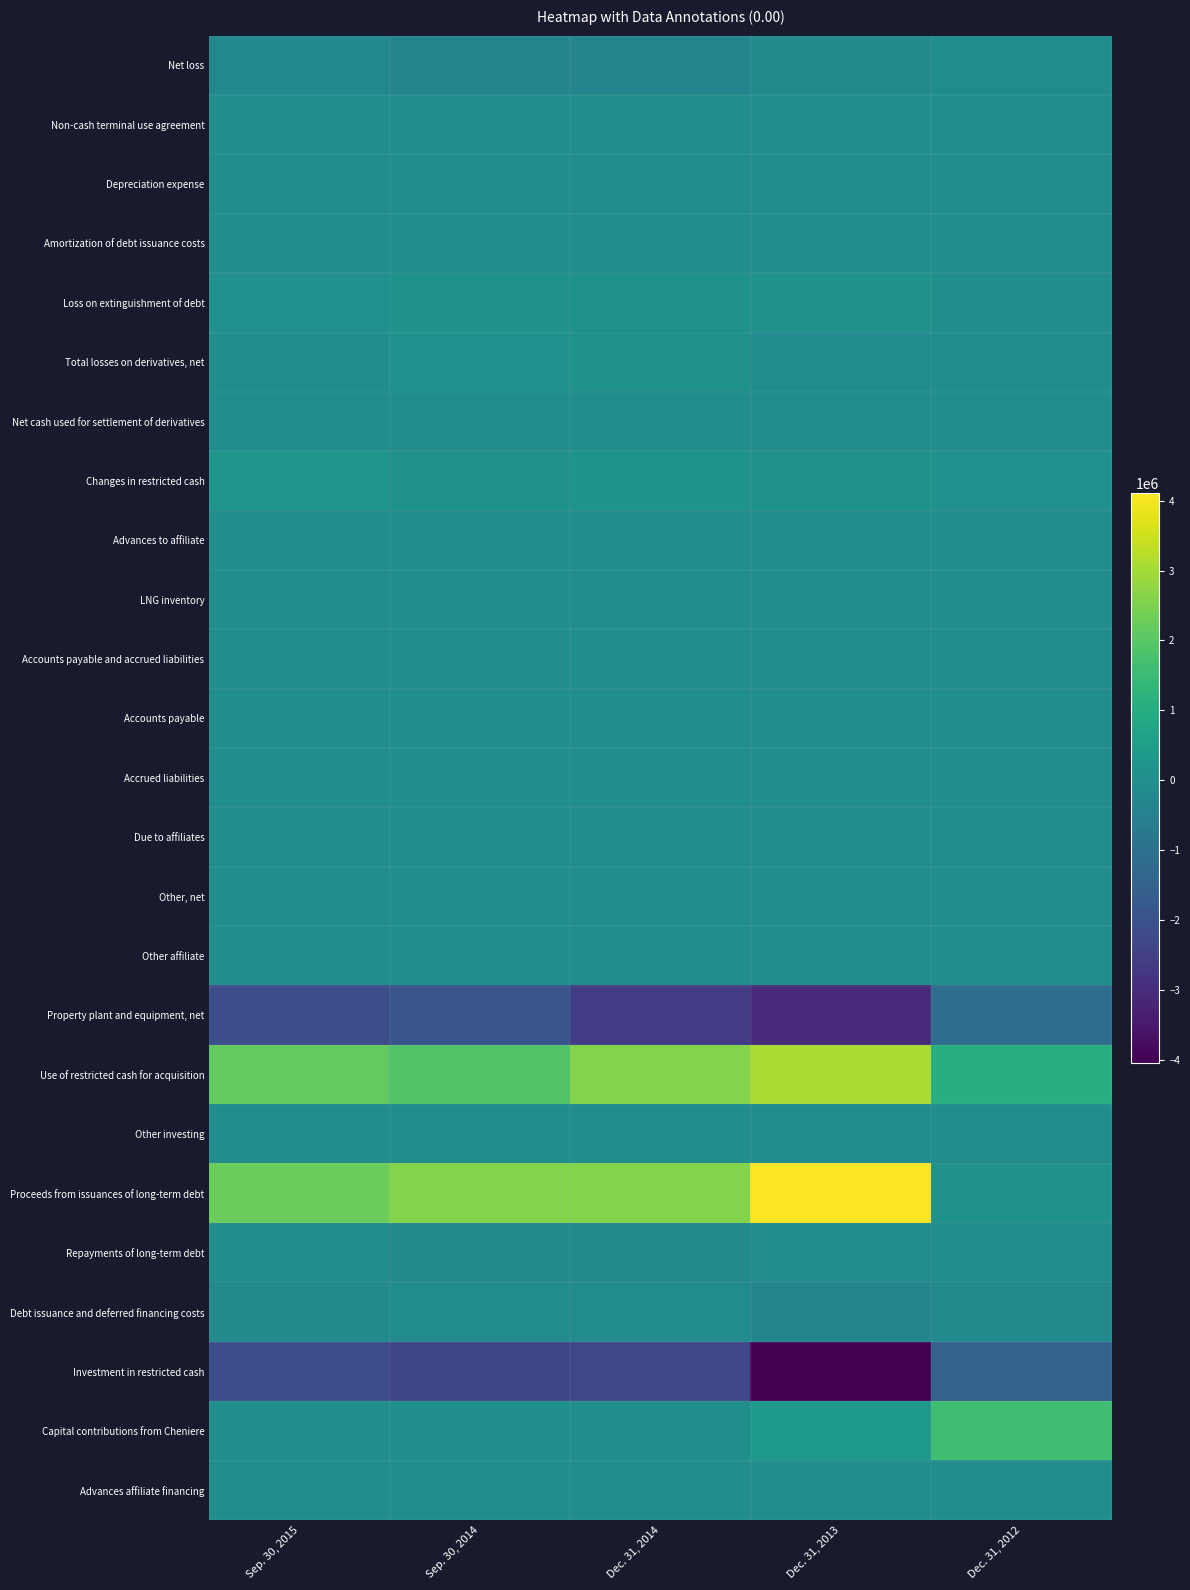

Which has a higher value, Dec. 31, 2012 or Sep. 30, 2015?

Dec. 31, 2012